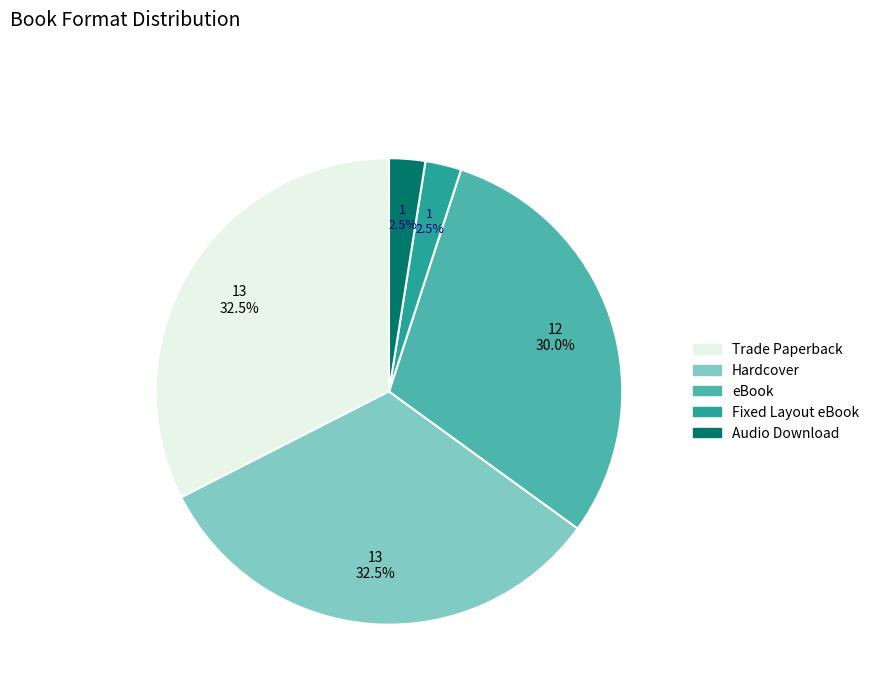

Is it true that Trade Paperback is 25% of the pie?

False